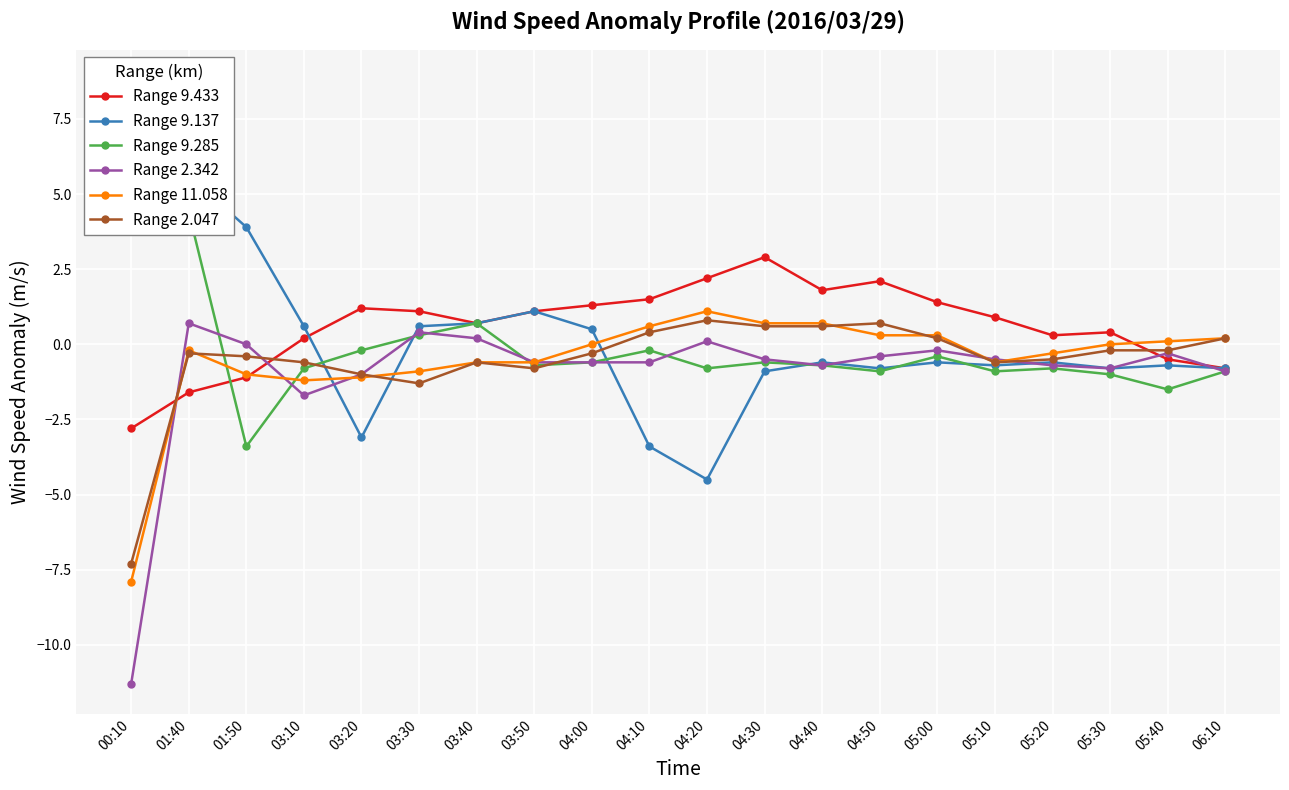

Where is Range 9.433 nearest to the value 0?

03:10